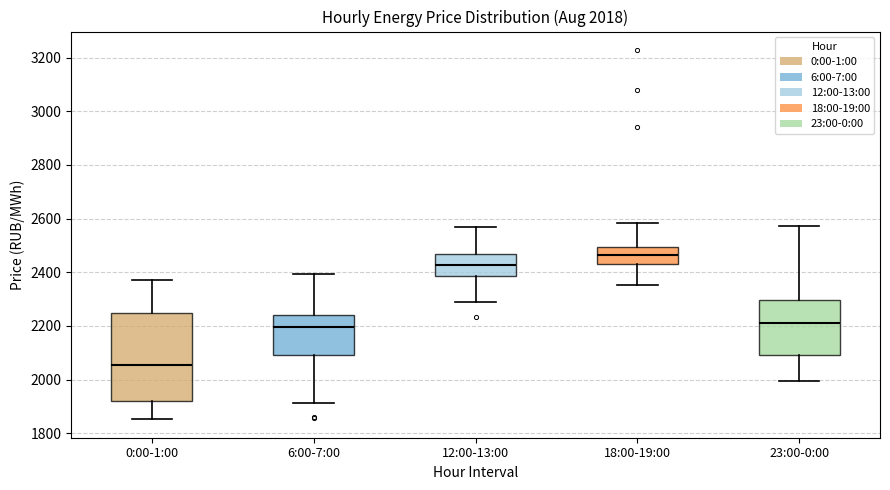

Which box is the tallest, from its lower edge to its upper edge?

0:00-1:00